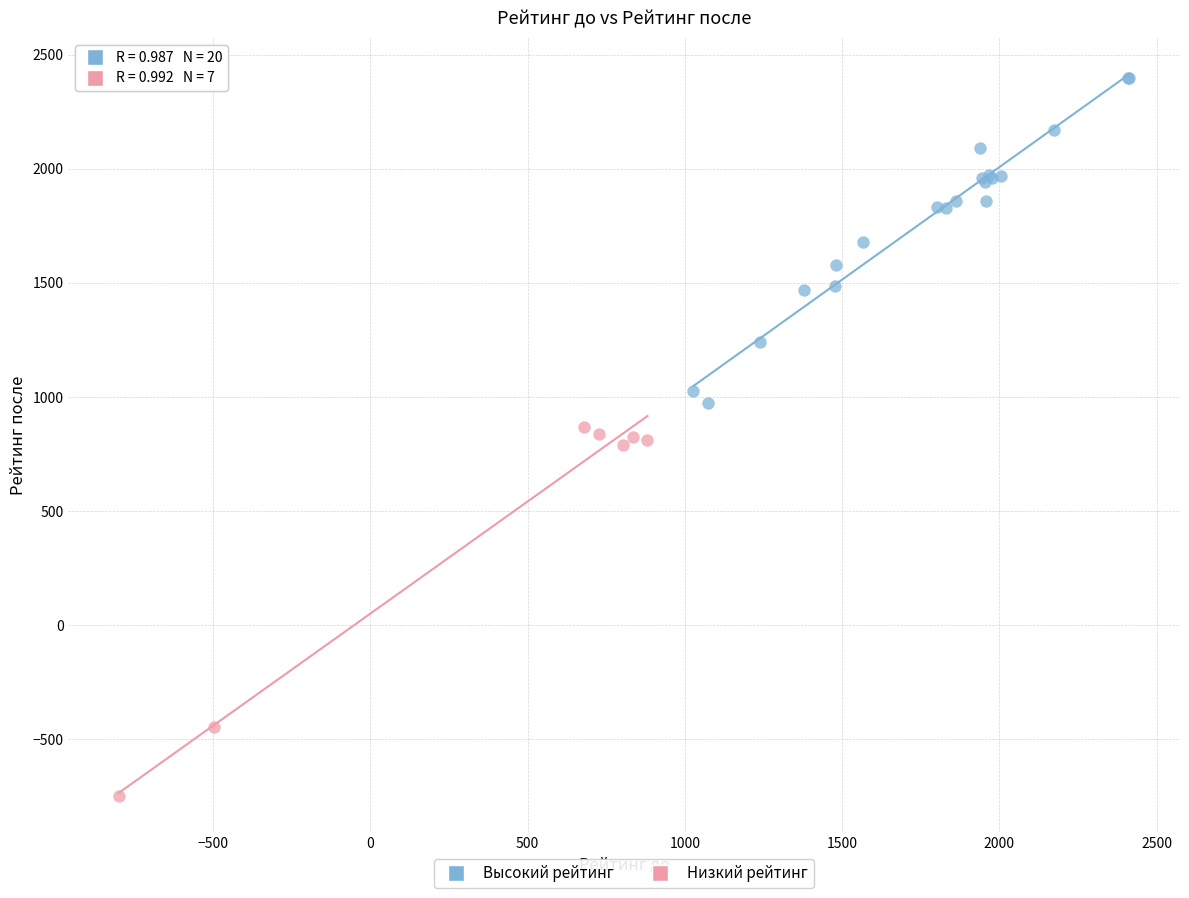

Which series reaches the minimum Y coordinate?

Низкий рейтинг